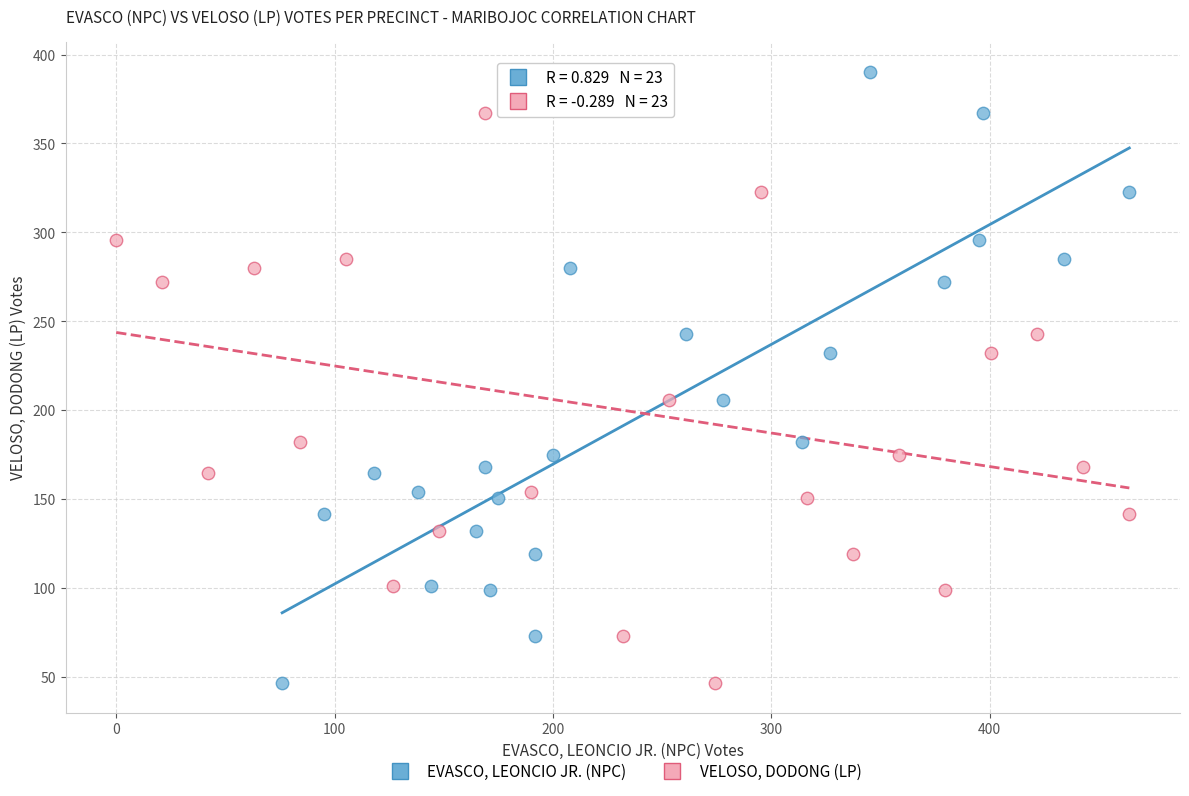

What are all the series names shown in the legend?

EVASCO, LEONCIO JR. (NPC), VELOSO, DODONG (LP)